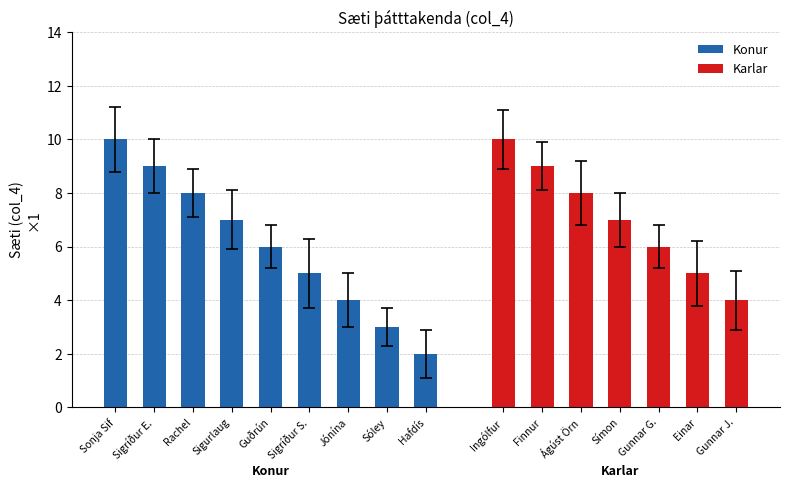

What is the approximate value of Konur at Sonja Sif?

10